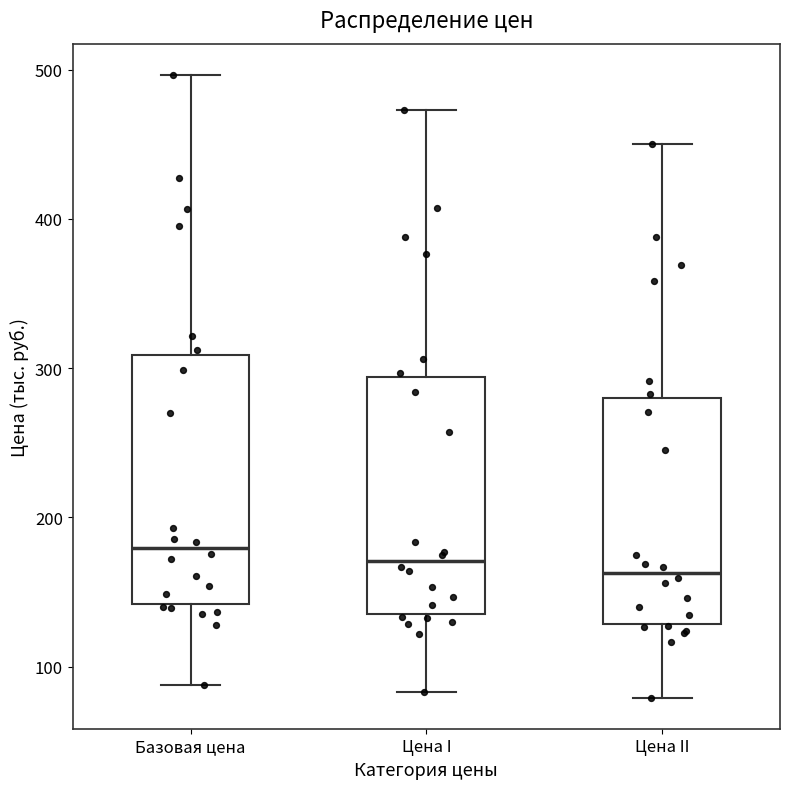

Reading left to right, transcribe this box plot: for each box, give where its median line is, the range the box spans, and where its two whiskers end, as read against the y-axis. The values are not printed on the chart, so give them approximately, as read against the axis.

Базовая цена: median 180, box 140 to 310, whiskers 90 to 500
Цена I: median 170, box 140 to 290, whiskers 80 to 470
Цена II: median 160, box 130 to 280, whiskers 80 to 450